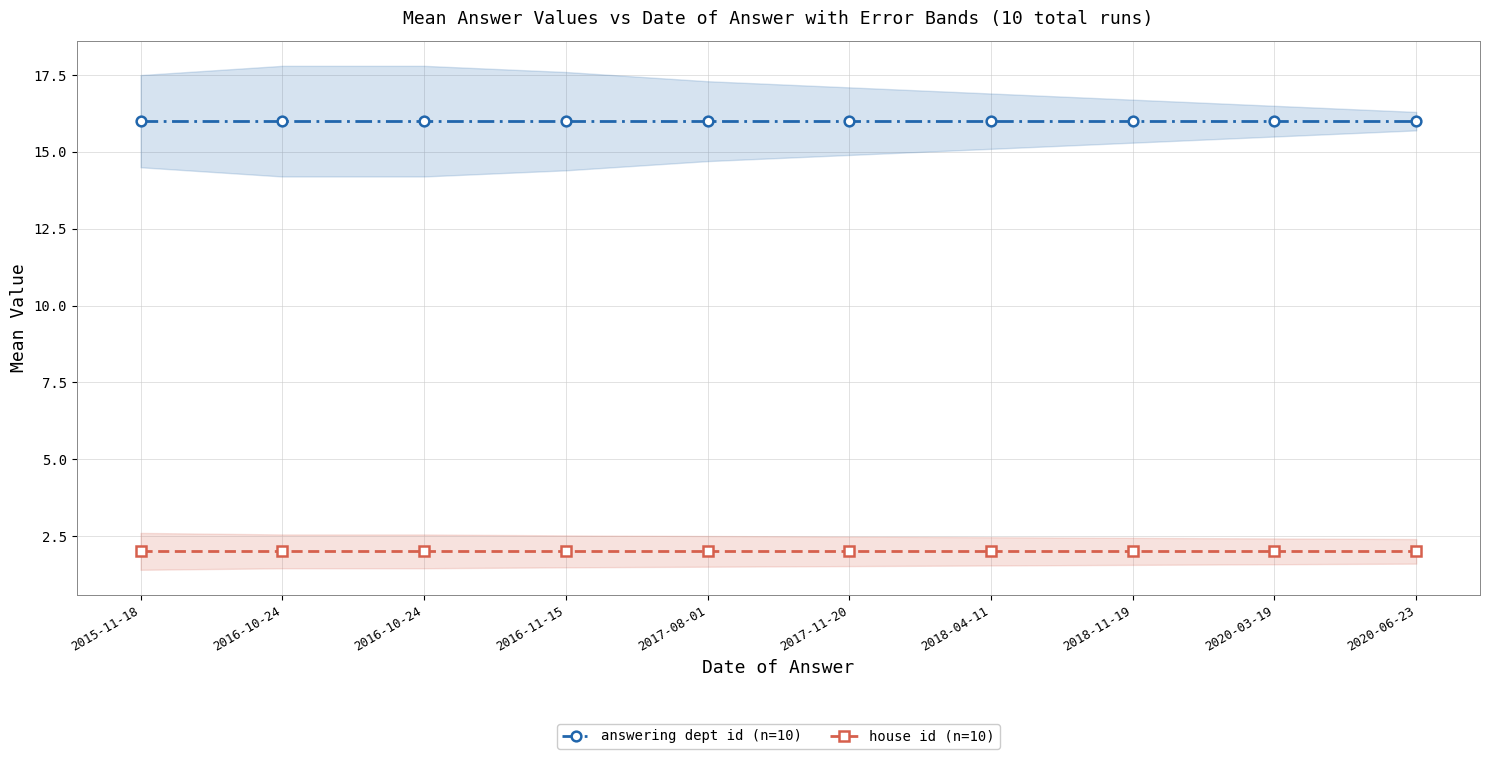

Rank the series by their maximum value, from highest to lowest.

answering dept id (n=10), house id (n=10)